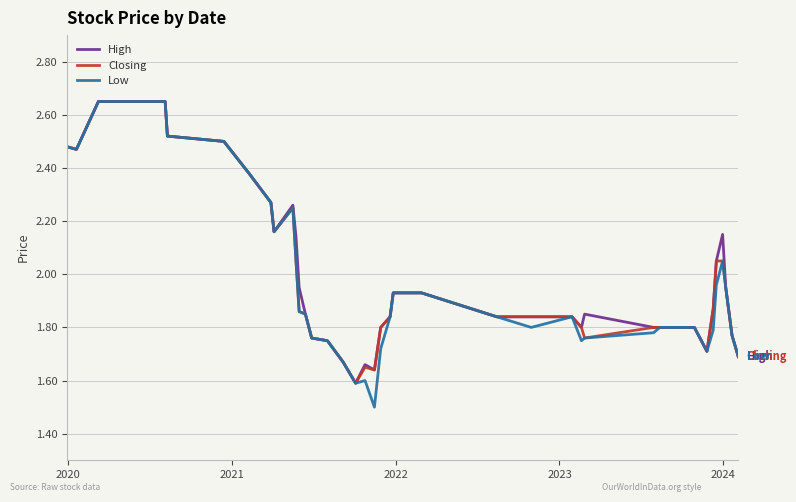

Does the chart have visible grid lines?

Yes